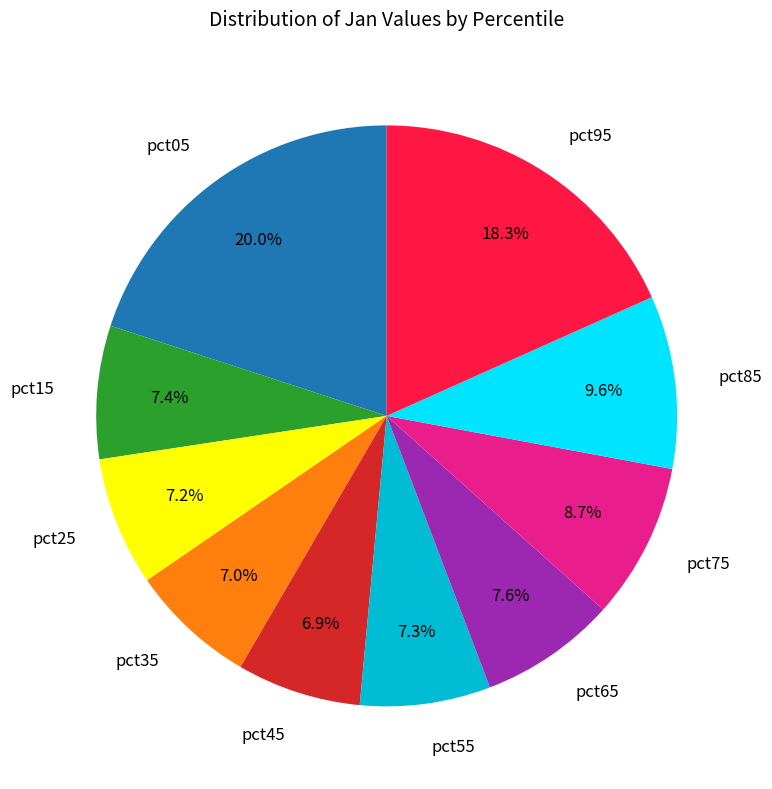

True or false: pct55 accounts for 7% of the total.

True